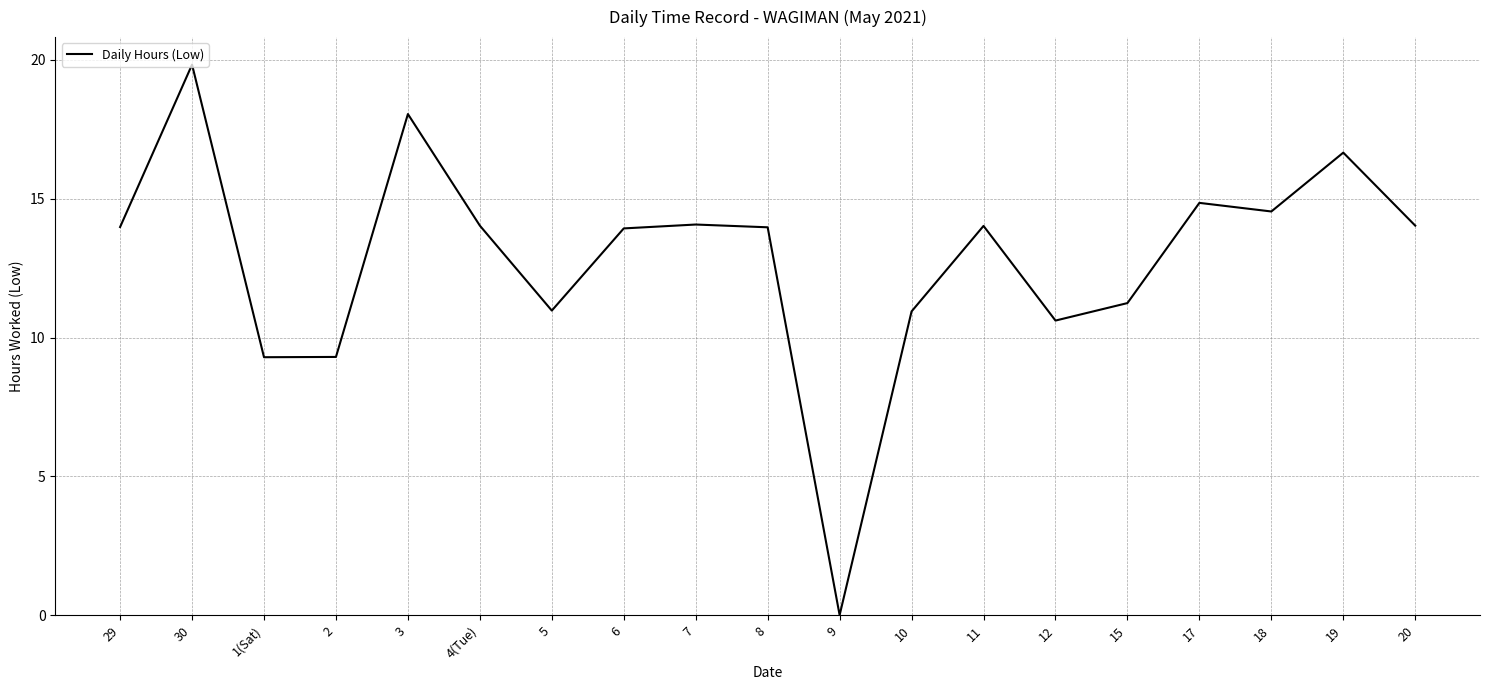

What is the change in value from 6 to 17?

+0.9